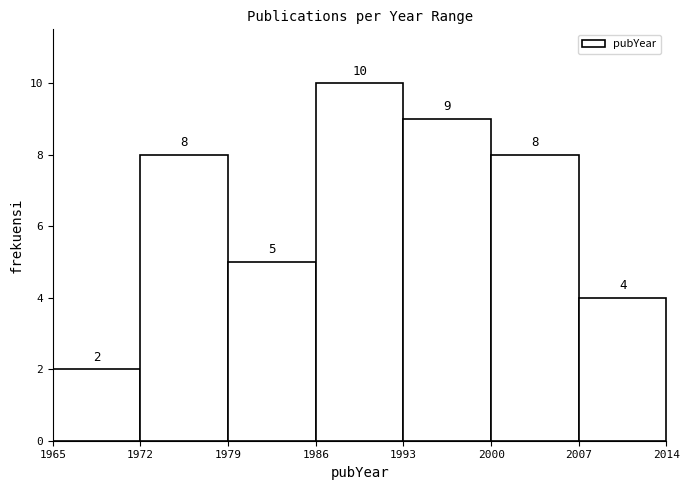

Reading left to right, list every bar in this chart as the range it spans on the x-axis followed by its height.

1965 to 1972: 2
1972 to 1979: 8
1979 to 1986: 5
1986 to 1993: 10
1993 to 2000: 9
2000 to 2007: 8
2007 to 2014: 4